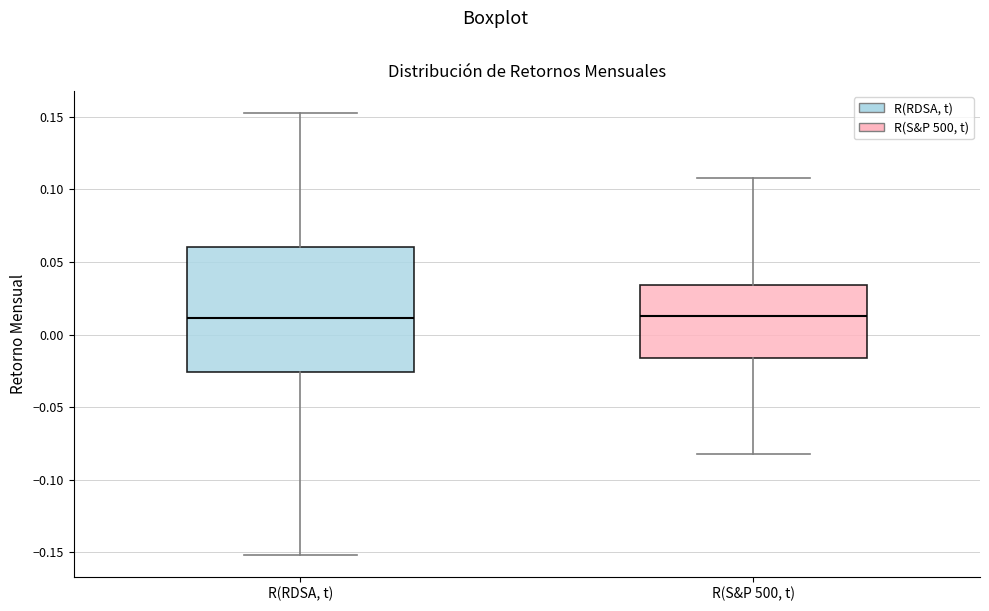

Reading left to right, transcribe this box plot: for each box, give where its median line is, the range the box spans, and where its two whiskers end, as read against the y-axis. The values are not printed on the chart, so give them approximately, as read against the axis.

R(RDSA, t): median 0.010, box -0.025 to 0.060, whiskers -0.150 to 0.155
R(S&P 500, t): median 0.015, box -0.015 to 0.035, whiskers -0.080 to 0.110